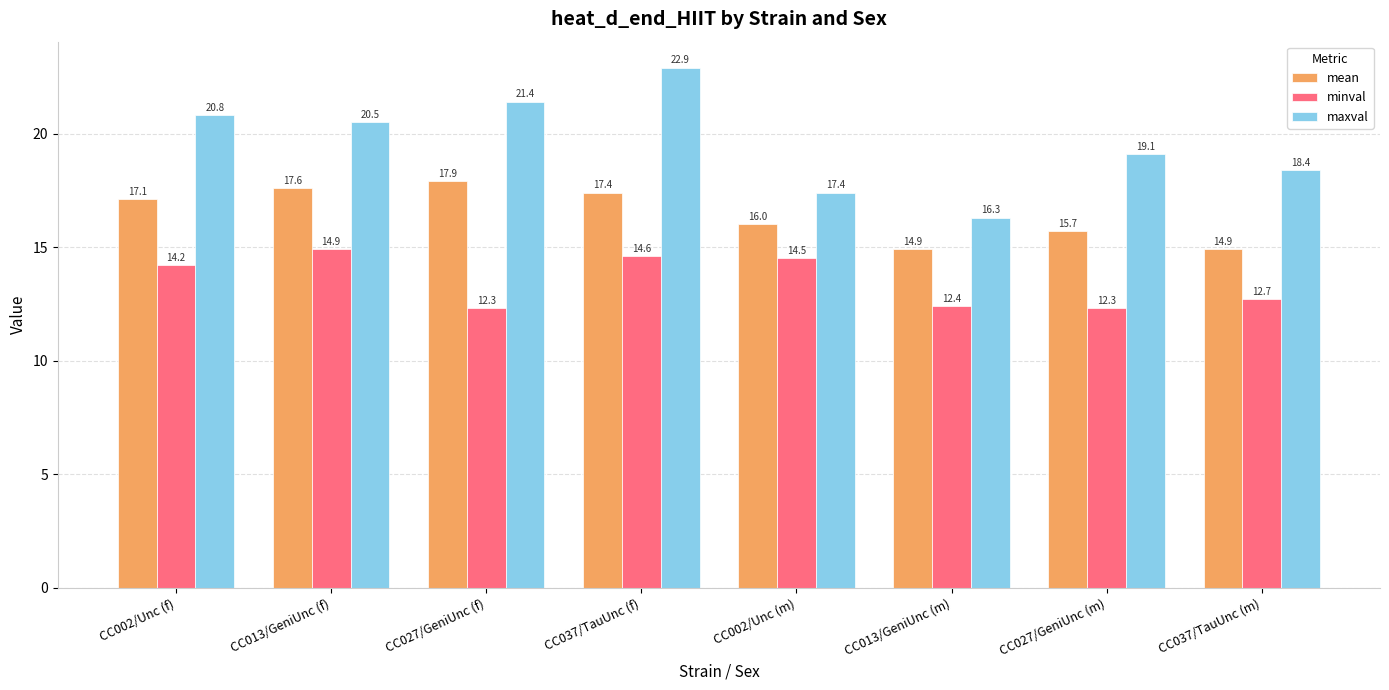

Which category has the lowest value in the maxval series?

CC013/GeniUnc (m)